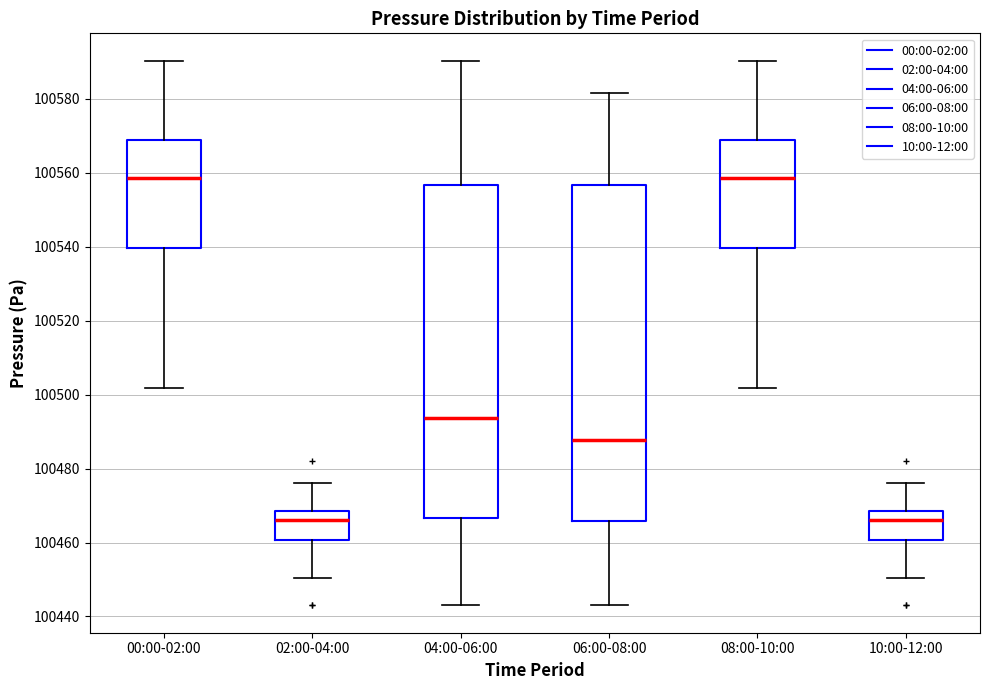

Reading left to right, read every box against the y-axis: the position of its median line, the range the box covers, and the ends of its whiskers. The values are not printed on the chart, so give them approximately, as read against the axis.

00:00-02:00: median 100558, box 100540 to 100568, whiskers 100502 to 100590
02:00-04:00: median 100466, box 100460 to 100468, whiskers 100450 to 100476
04:00-06:00: median 100494, box 100466 to 100556, whiskers 100444 to 100590
06:00-08:00: median 100488, box 100466 to 100556, whiskers 100442 to 100582
08:00-10:00: median 100558, box 100540 to 100568, whiskers 100502 to 100590
10:00-12:00: median 100466, box 100460 to 100468, whiskers 100450 to 100476